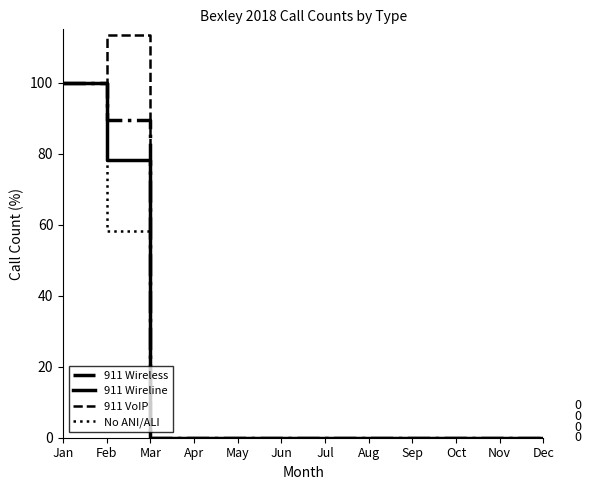

Is it true that No ANI/ALI equals 87.8 at Feb?

False